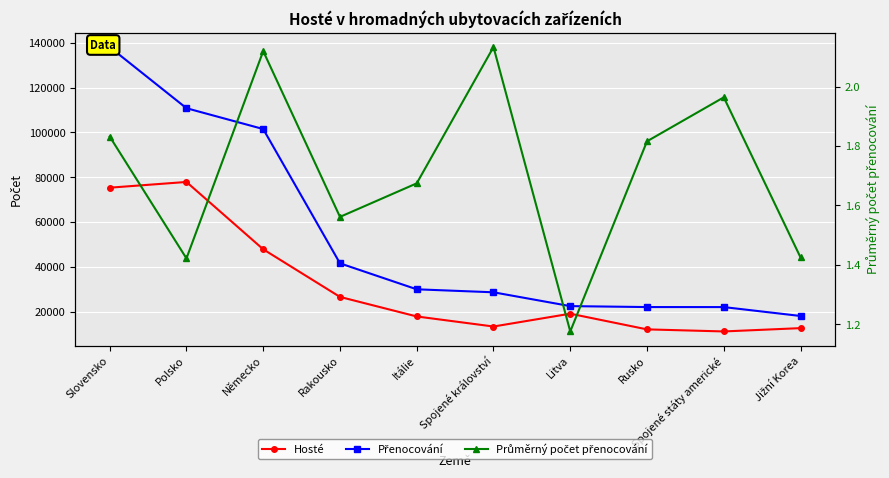

Which series has the largest range (max minus min)?

Přenocování